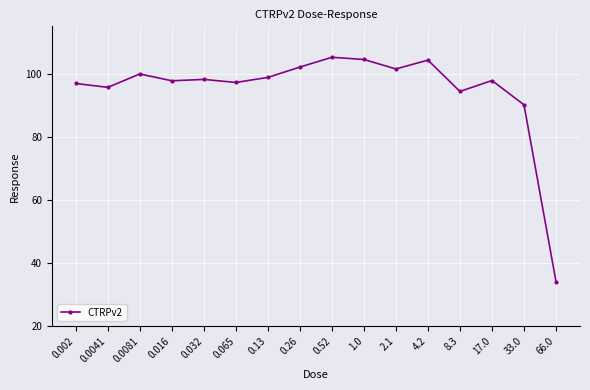

The chart shows a value of 97.8 at 17.0. True or false?

True